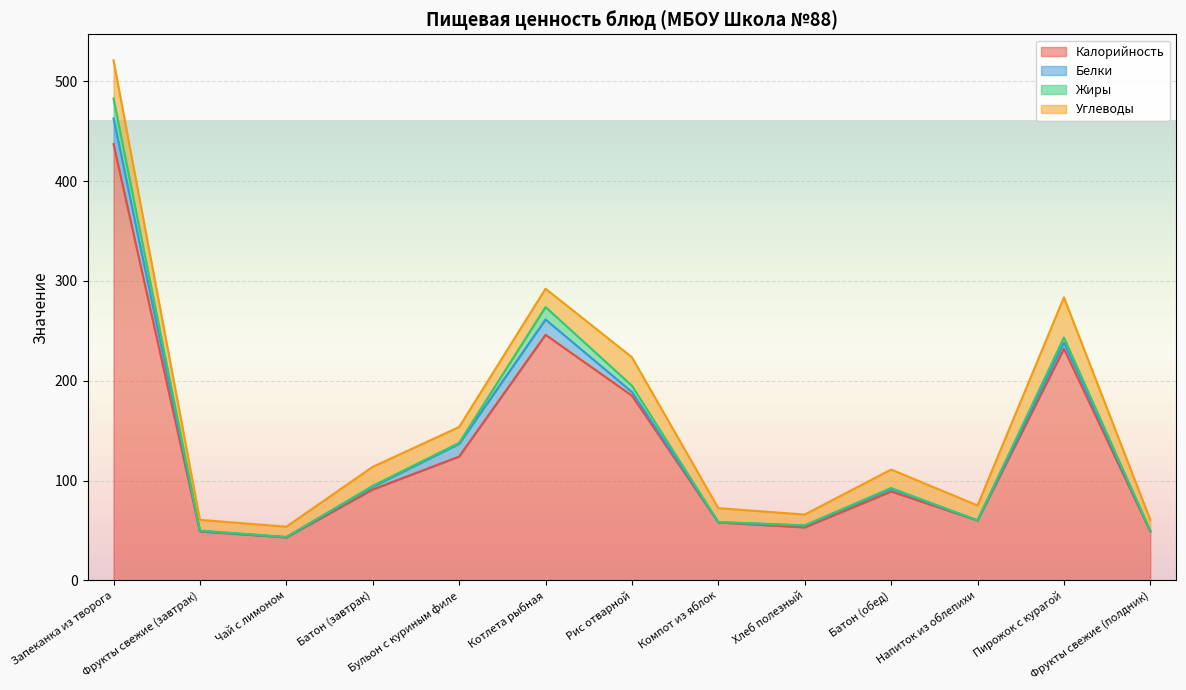

At Пирожок с курагой, list the series in order from largest to smallest.

Калорийность, Углеводы, Белки, Жиры